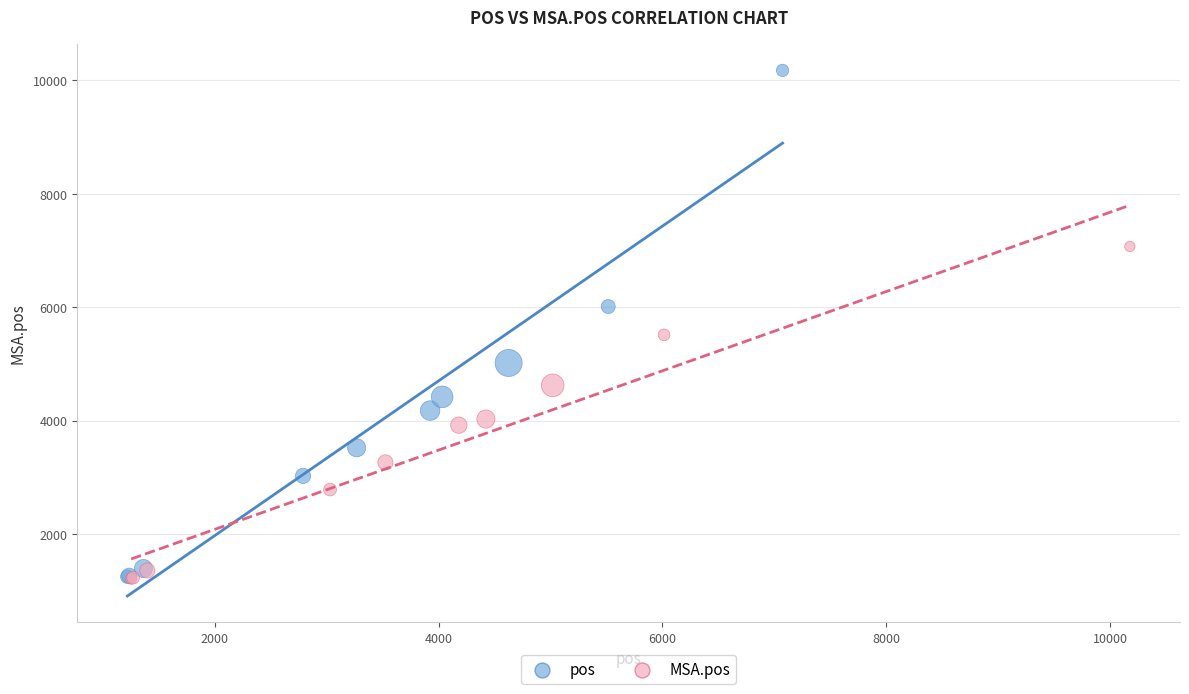

Which series reaches the maximum Y coordinate?

pos